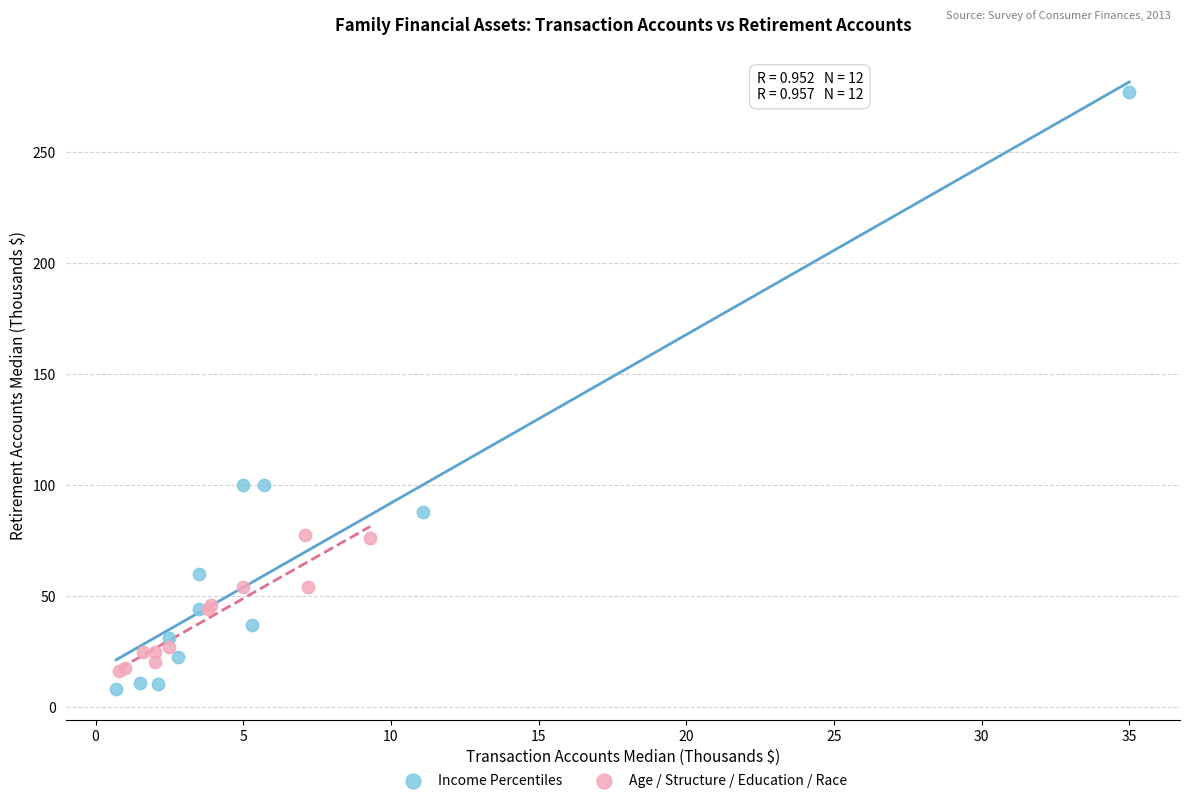

Which series contains the highest Y value?

Income Percentiles